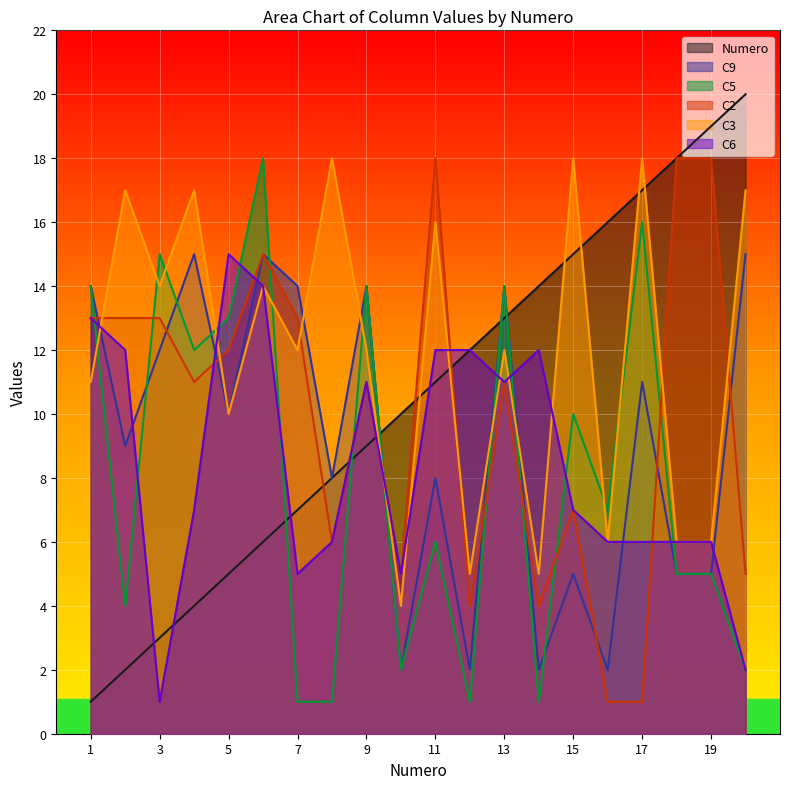

Between 13 and 10, which is larger?

13